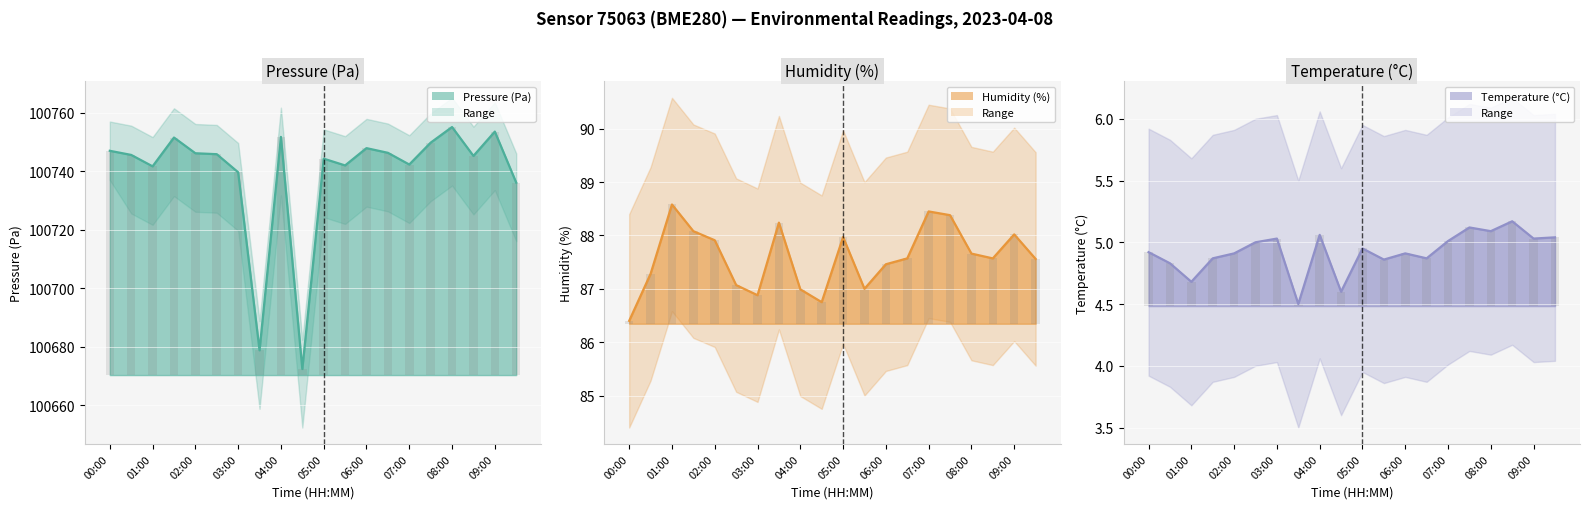

How many bars are there in total?

60